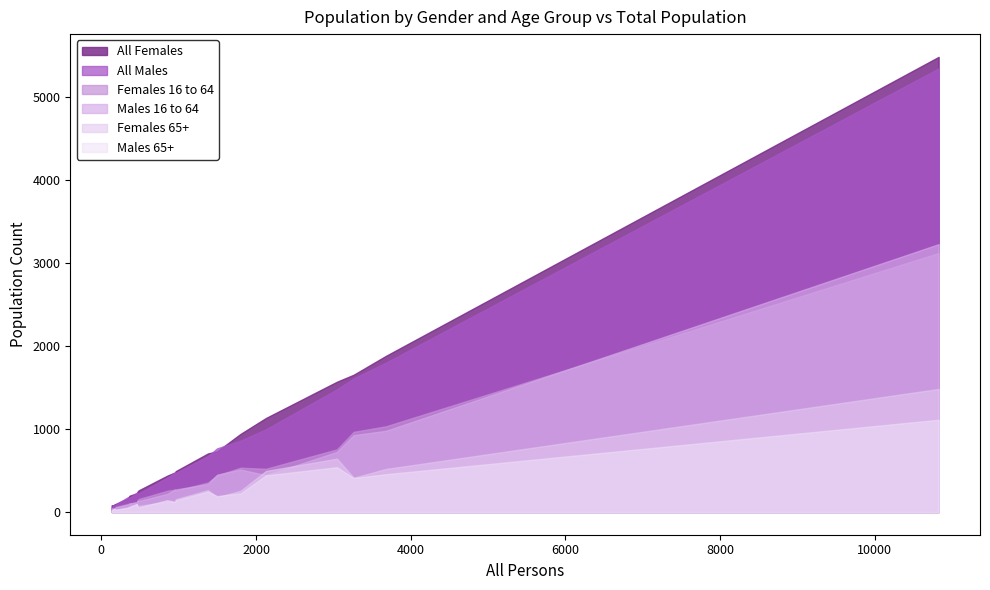

Which has a higher value, 2128 or 3680?

3680